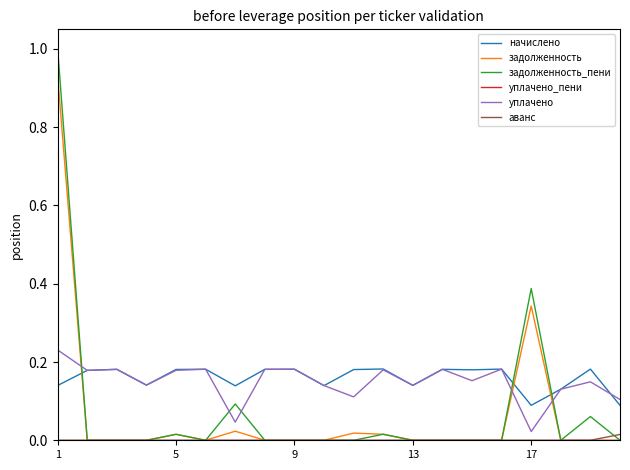

How many times do задолженность_пени and начислено cross each other?

3